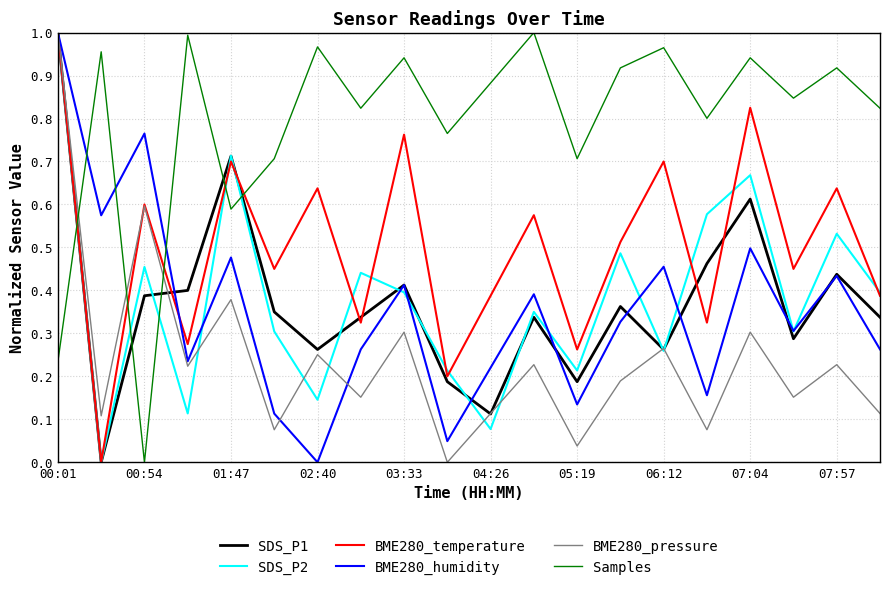

Count the number of data series in this chart.

6